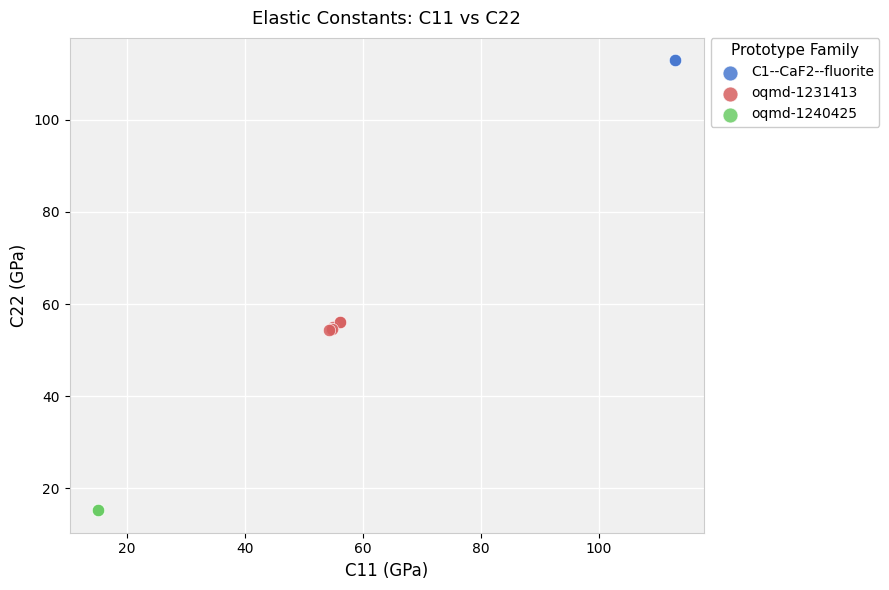

Which series reaches the minimum Y coordinate?

oqmd-1240425